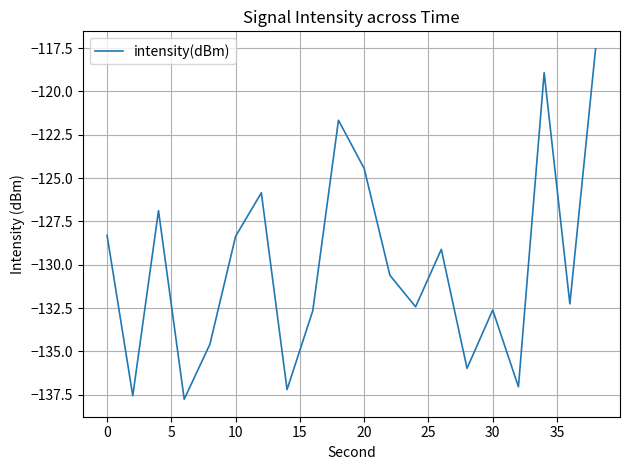

What is the minimum value shown in the chart?

-137.8